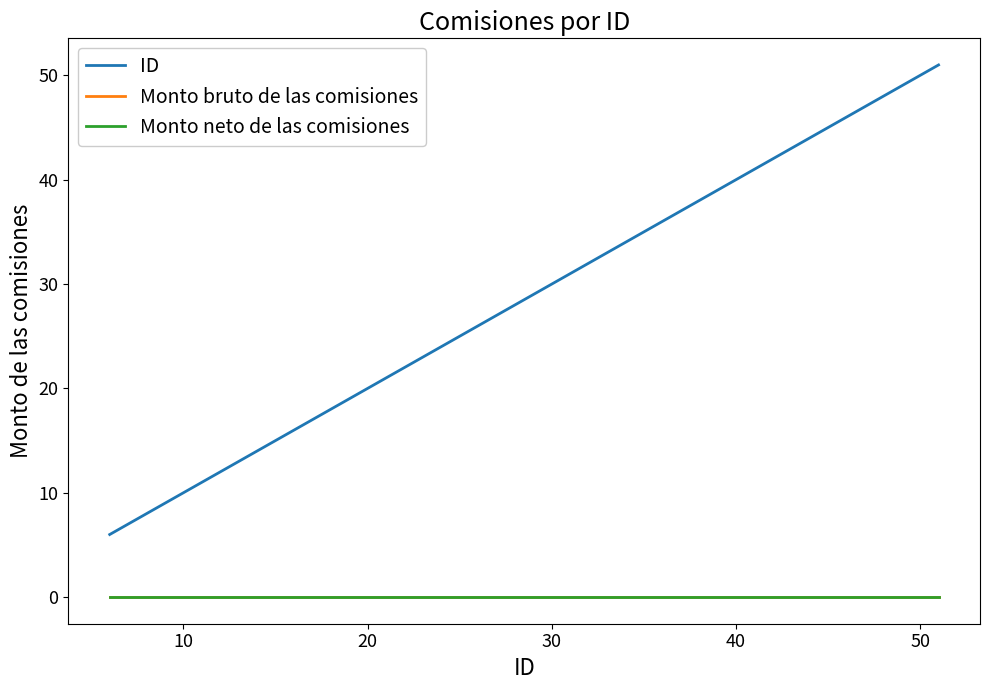

Is this an area chart (filled region under the line)?

No